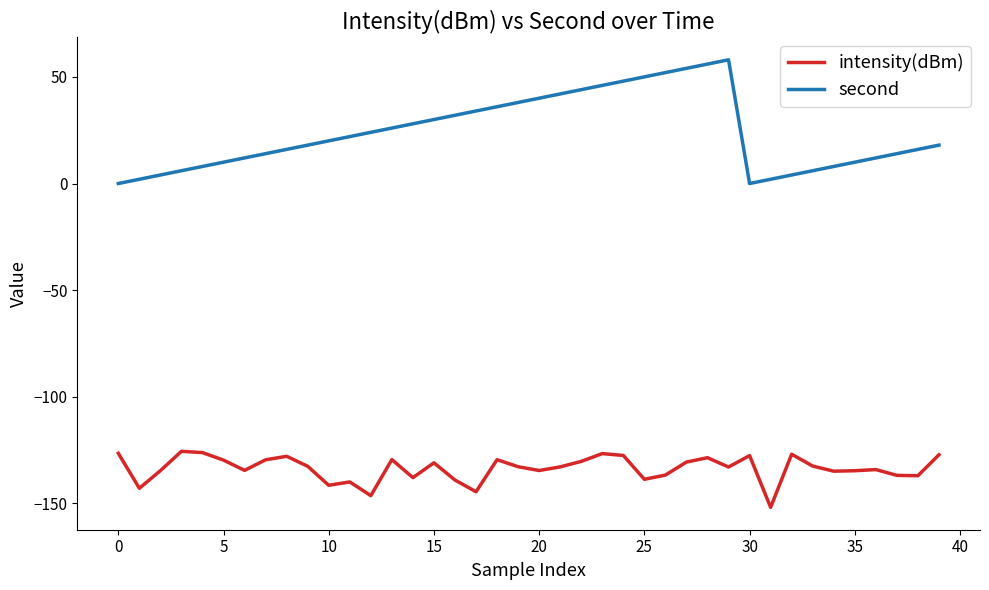

Which series has the largest range (max minus min)?

second